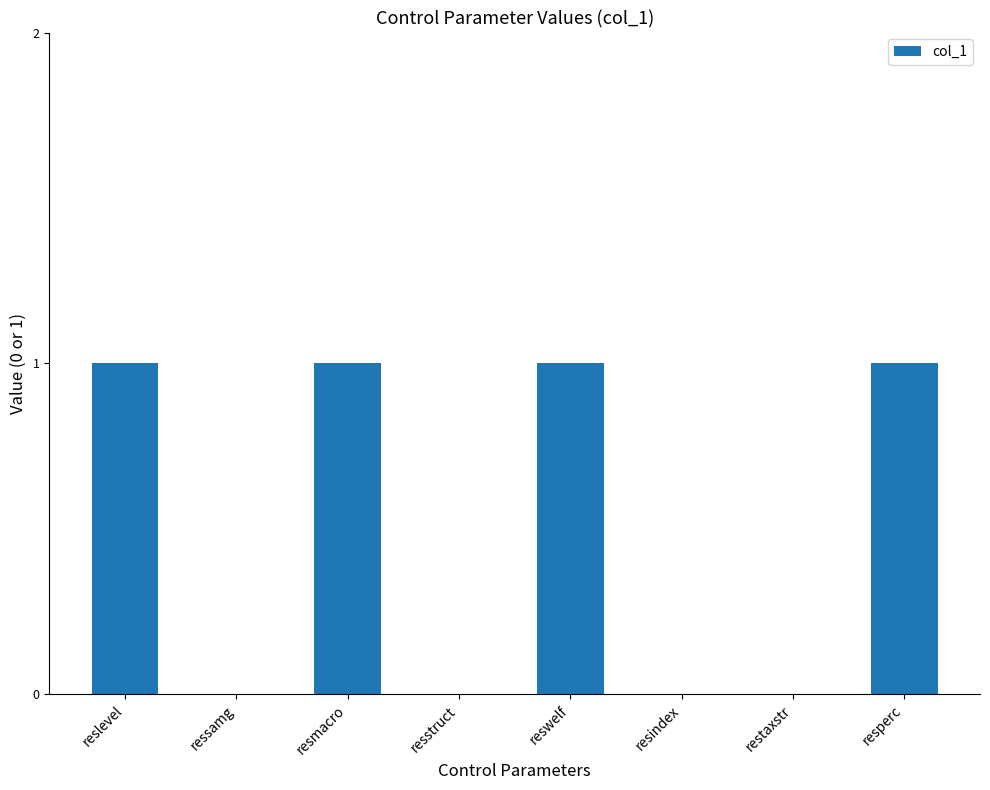

Which has a higher value, resstruct or resmacro?

resmacro